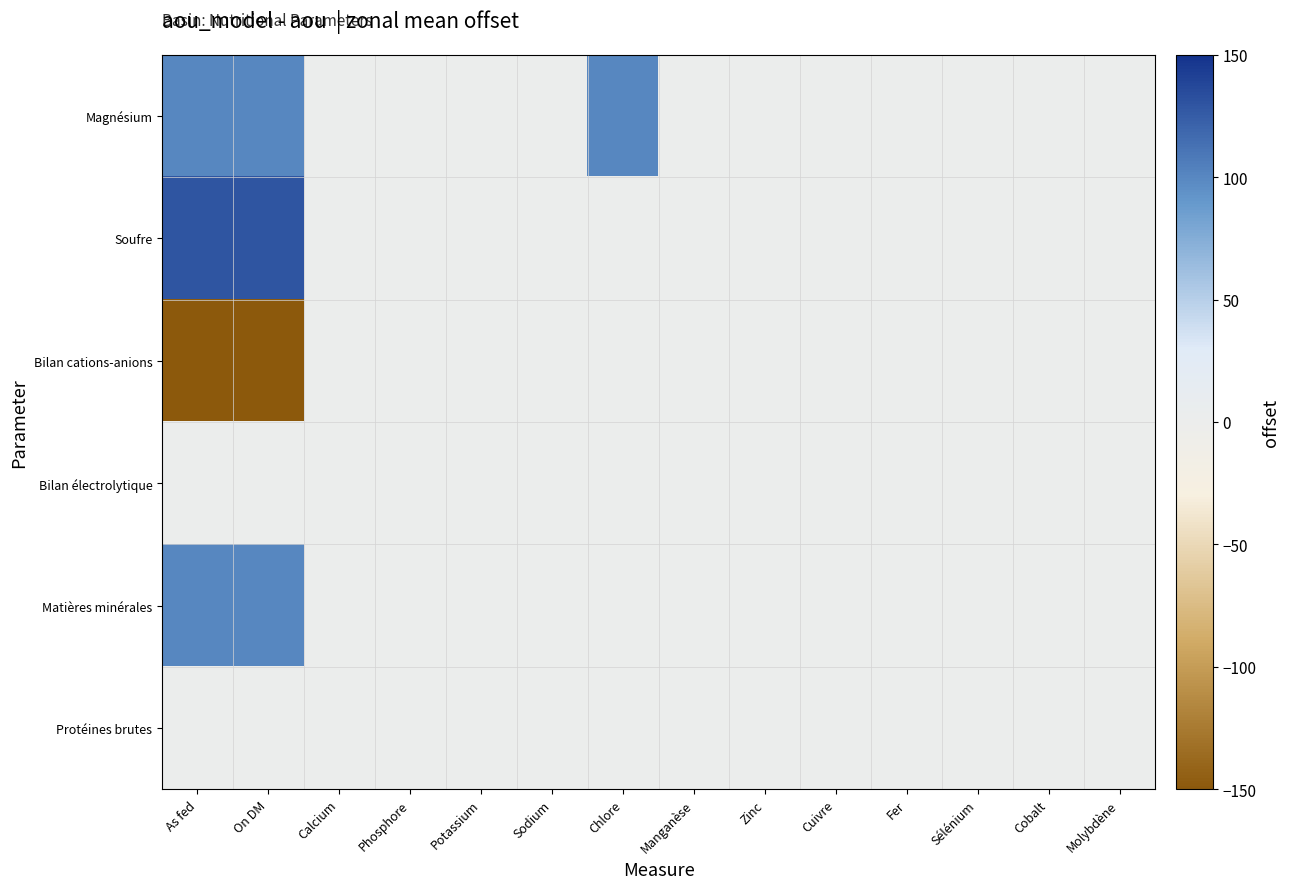

Between Sodium and Chlore, which series saw the biggest shift?

Magnésium